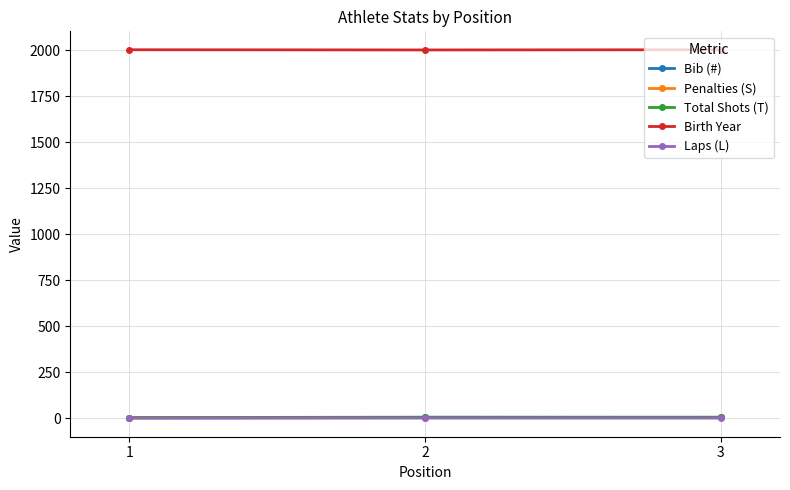

Is the value of Laps (L) at 3 greater than the value of Birth Year at 2?

No